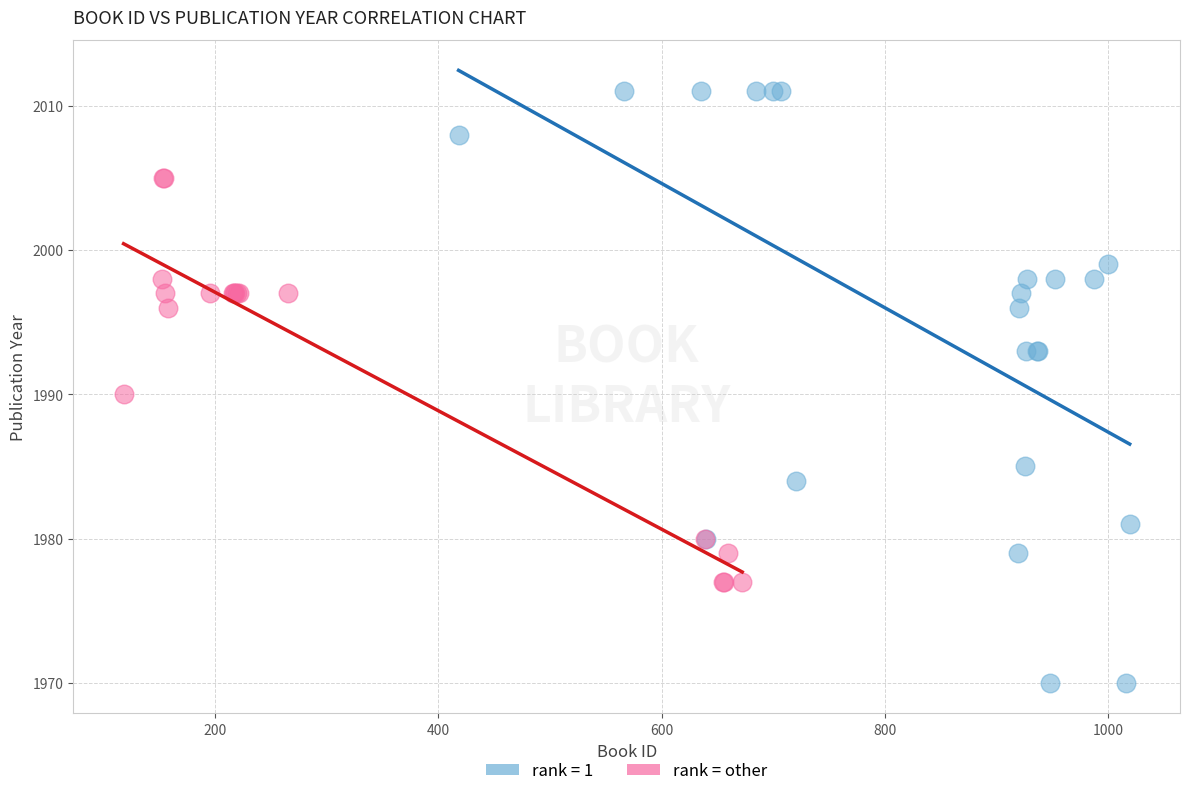

Which series reaches the minimum Y coordinate?

rank = 1